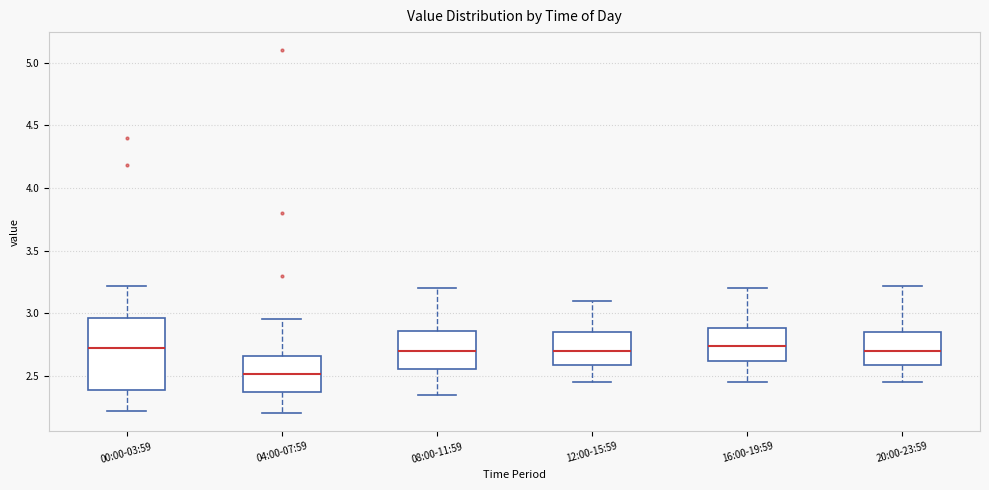

Which box is the tallest, from its lower edge to its upper edge?

00:00-03:59